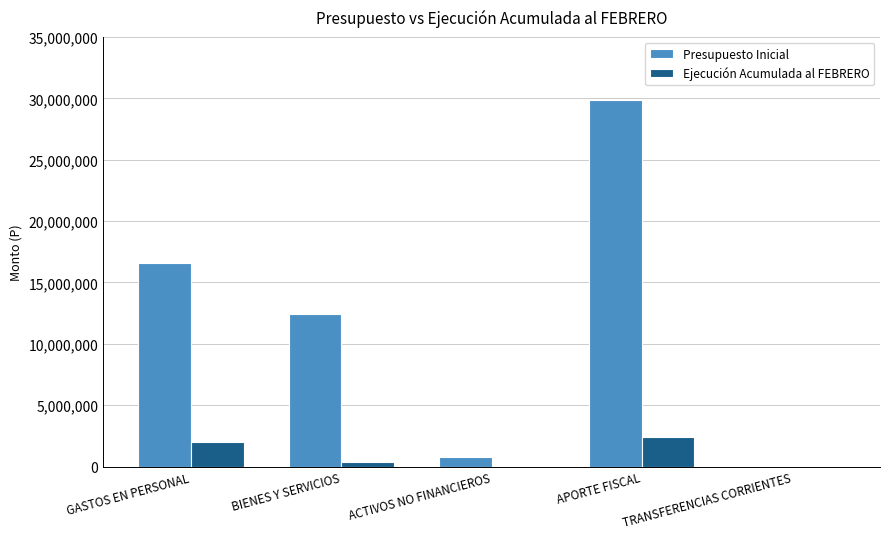

Which series has the widest spread of values?

Presupuesto Inicial